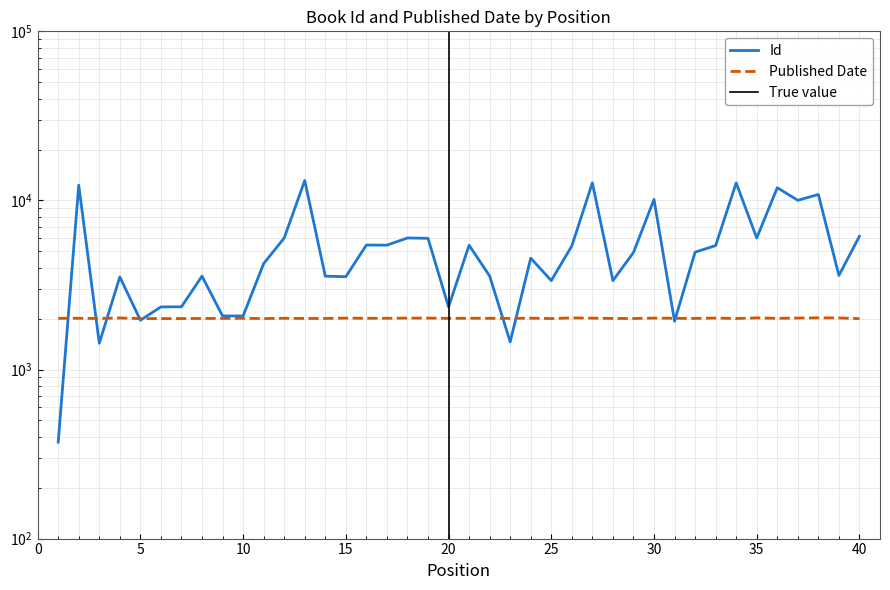

What is the highest value of the Id series?

13111